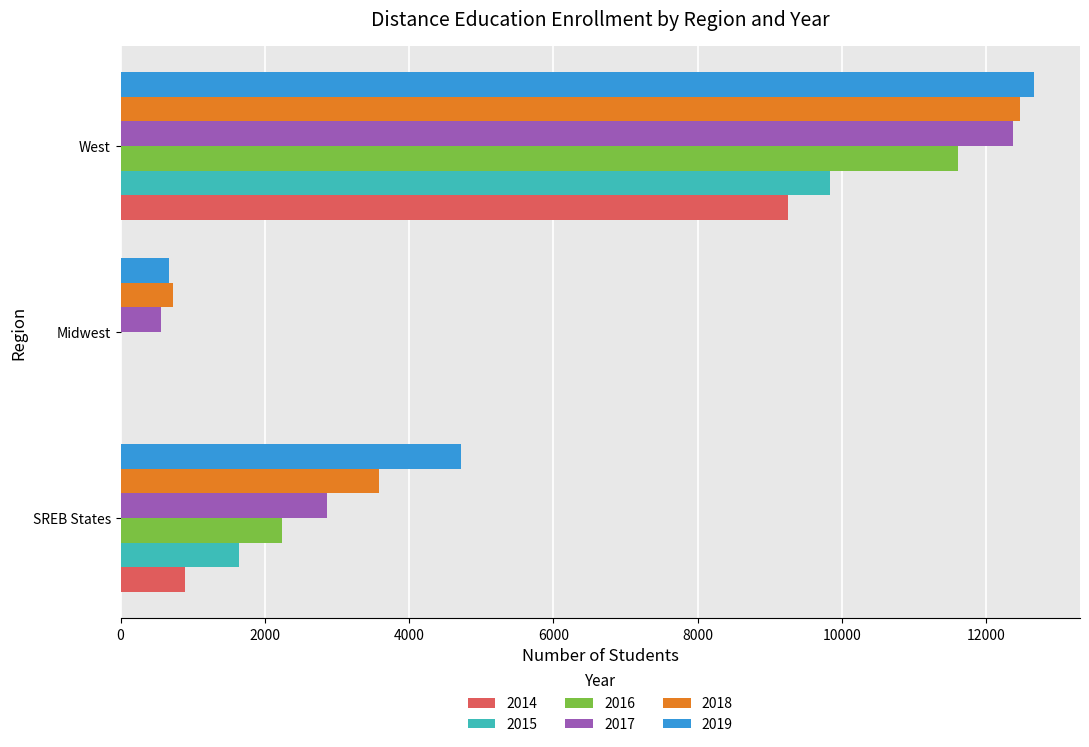

Which series changed the most between SREB States and West?

2017